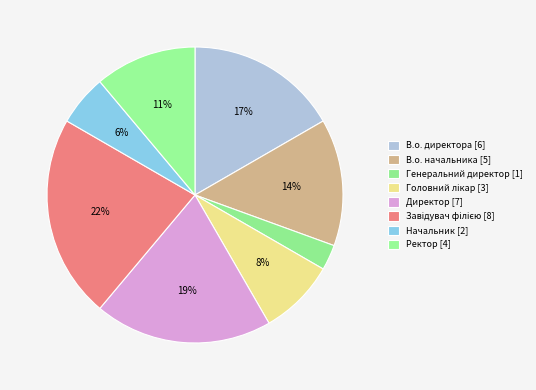

Which slice is the largest?

Завідувач філією